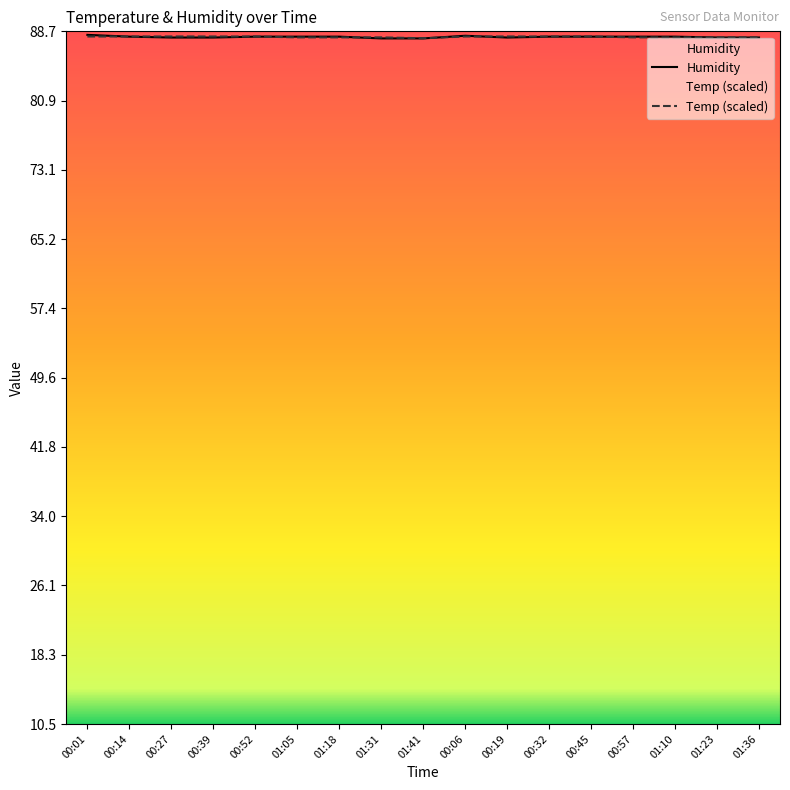

Which series has the largest range (max minus min)?

Humidity